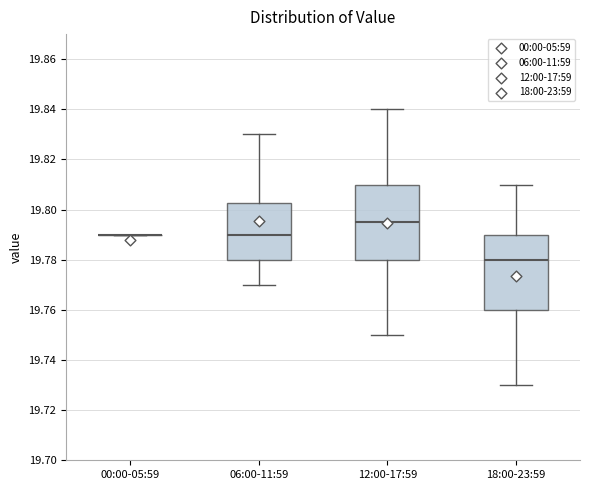

Where is the lower edge of the box for 12:00-17:59 on the y-axis? The values are not printed on the chart, so give them approximately, as read against the axis.

19.780